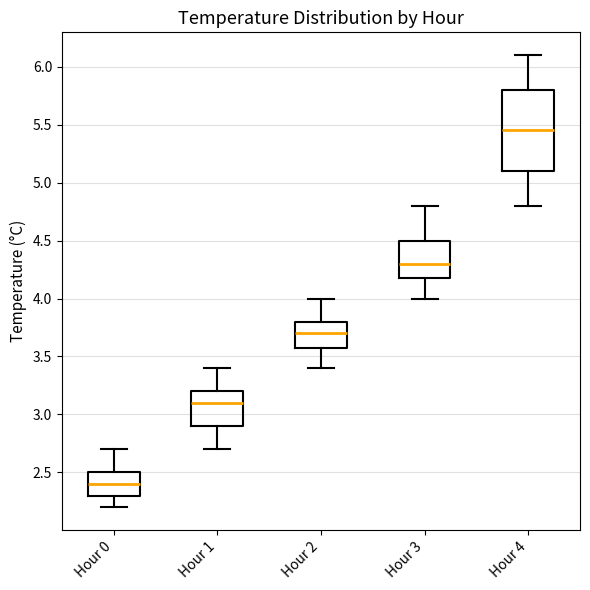

Which box is the tallest, from its lower edge to its upper edge?

Hour 4